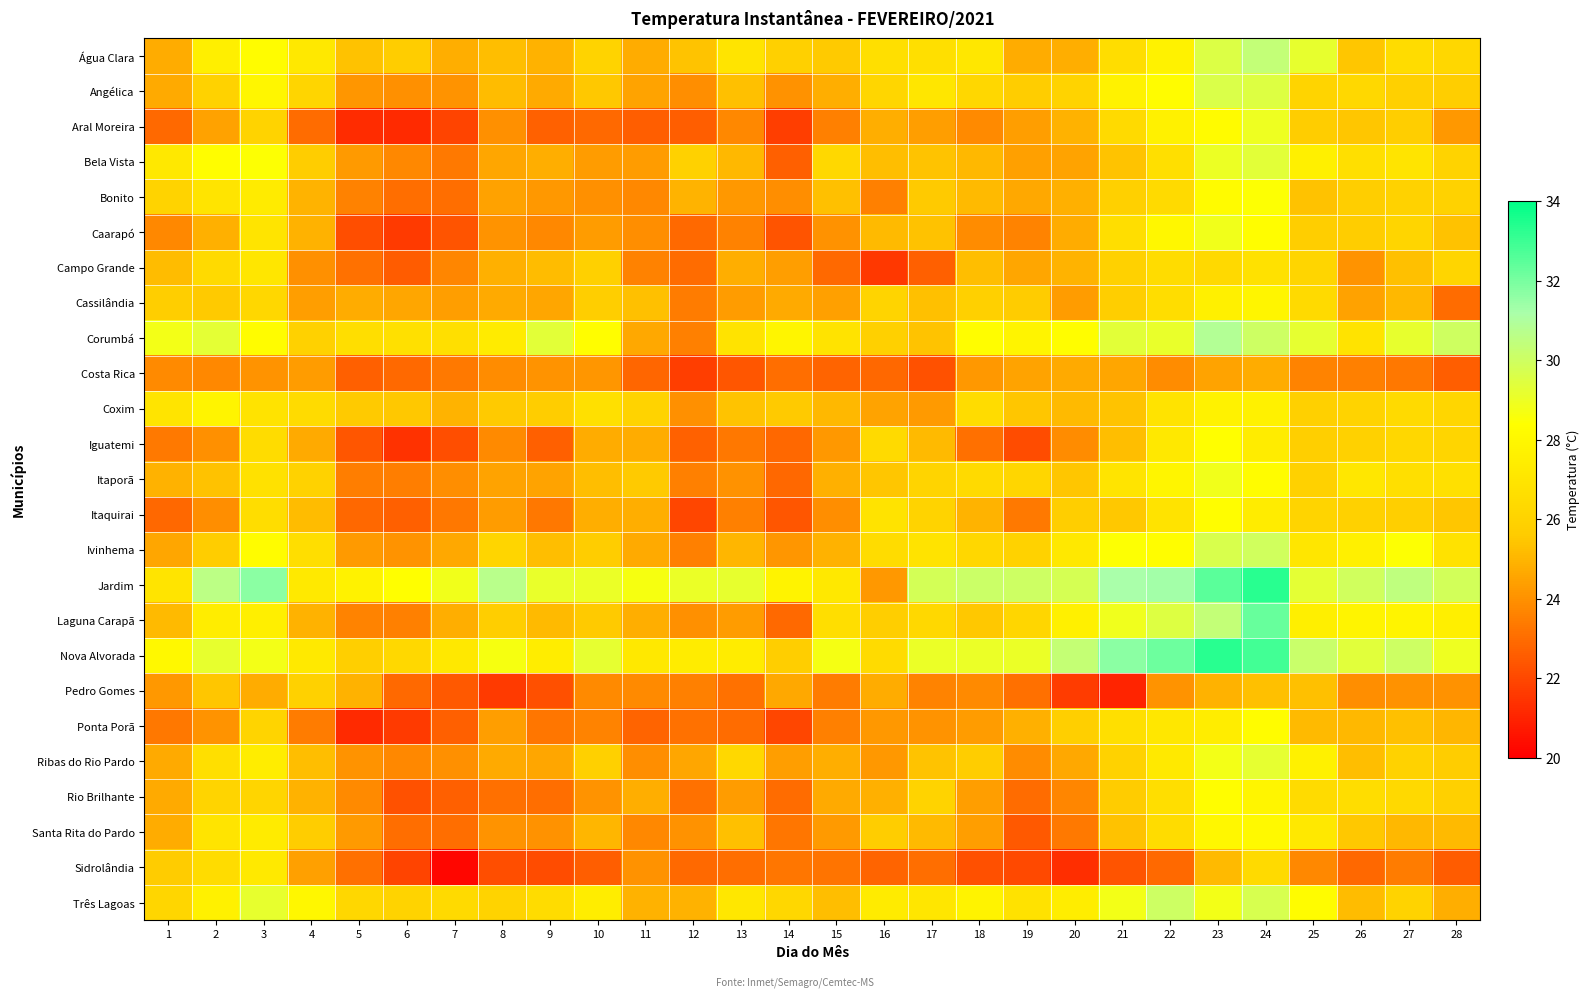

How many categories are shown in the chart?

28